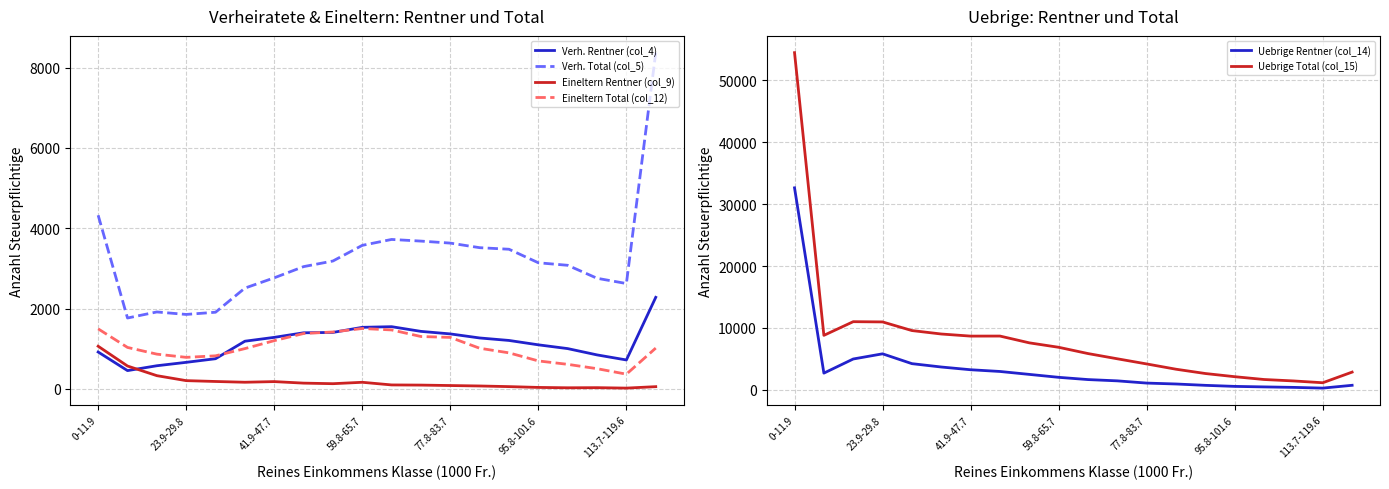

How many values in the Eineltern Rentner (col_9) series are below 128?

10